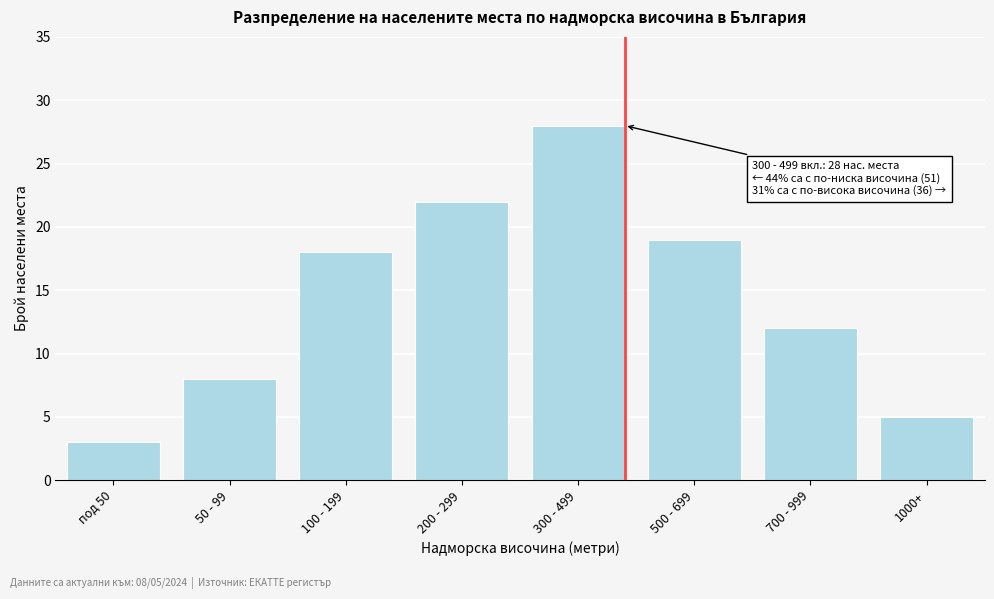

Reading left to right, extract all data points from this chart.

3	8	18	22	28	19	12	5